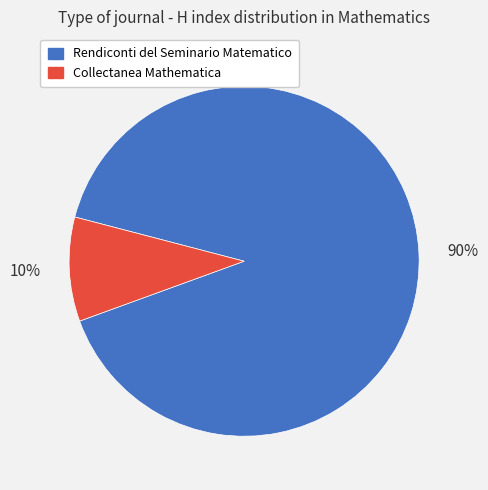

To the nearest percent, what percentage of the pie is Collectanea Mathematica?

10%